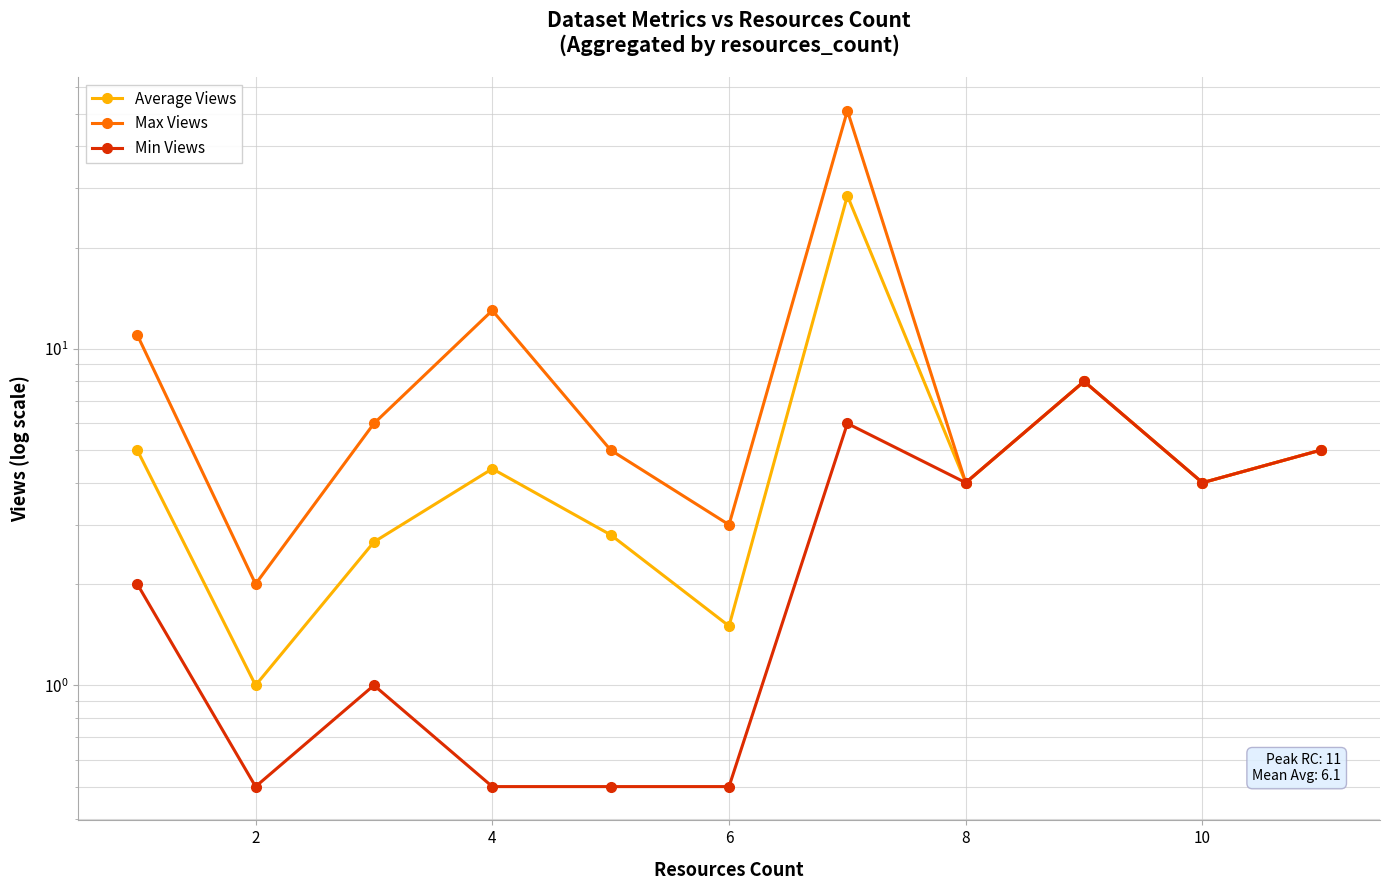

Is it true that Average Views equals 1.0 at 10?

False